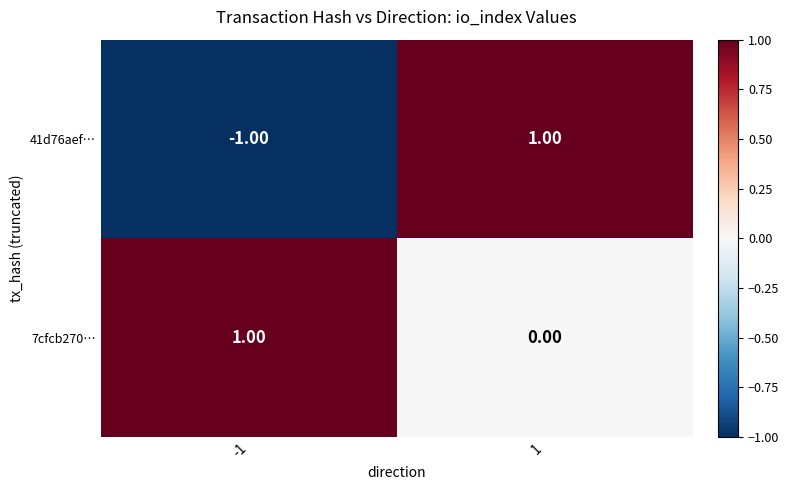

Which series has the largest range (max minus min)?

41d76aef…